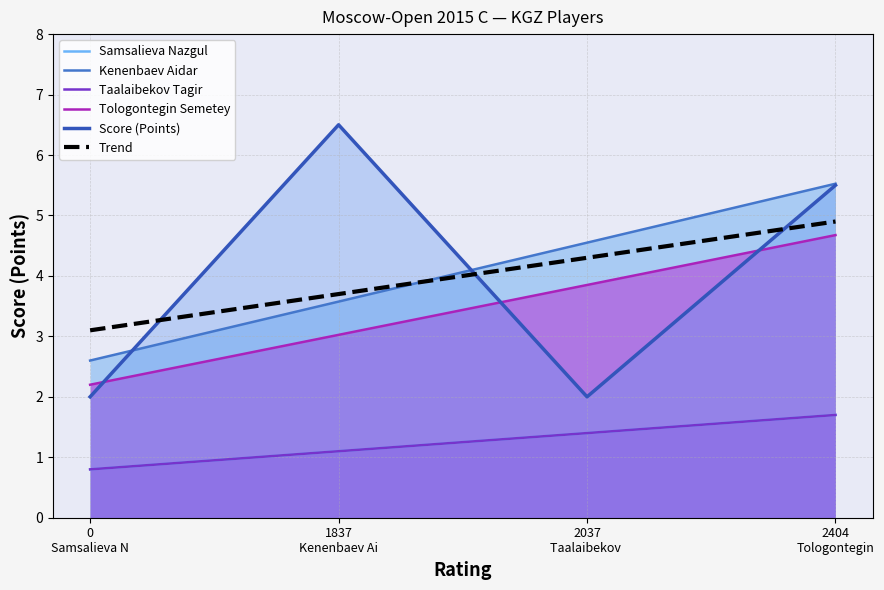

How many Samsalieva Nazgul values are between 1 and 2?

3